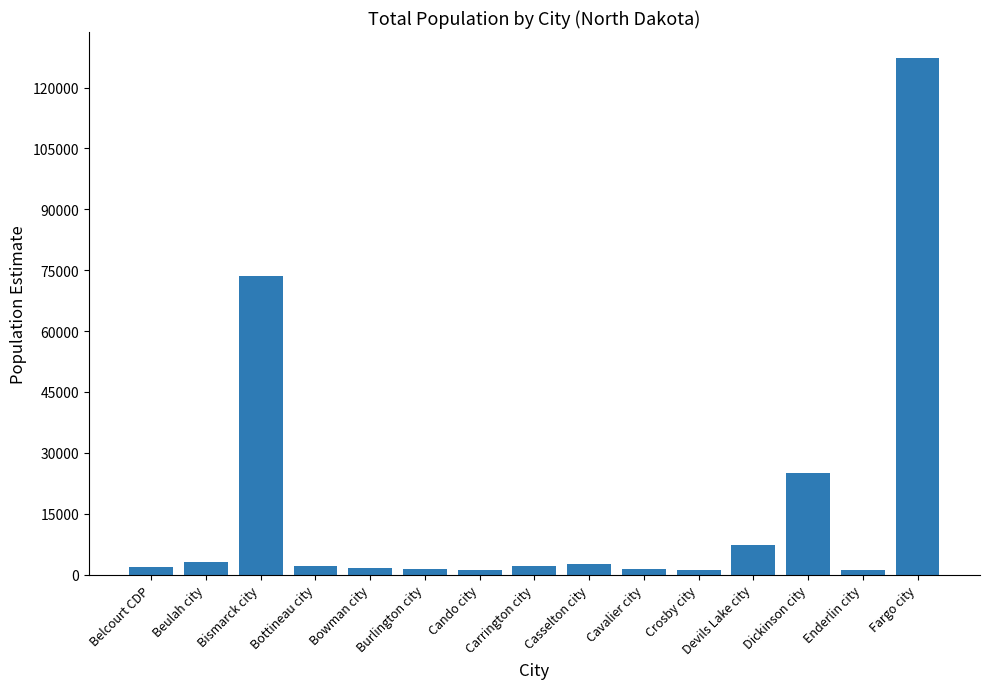

What is the ratio of the value at Fargo city to the value at Bismarck city?

1.7